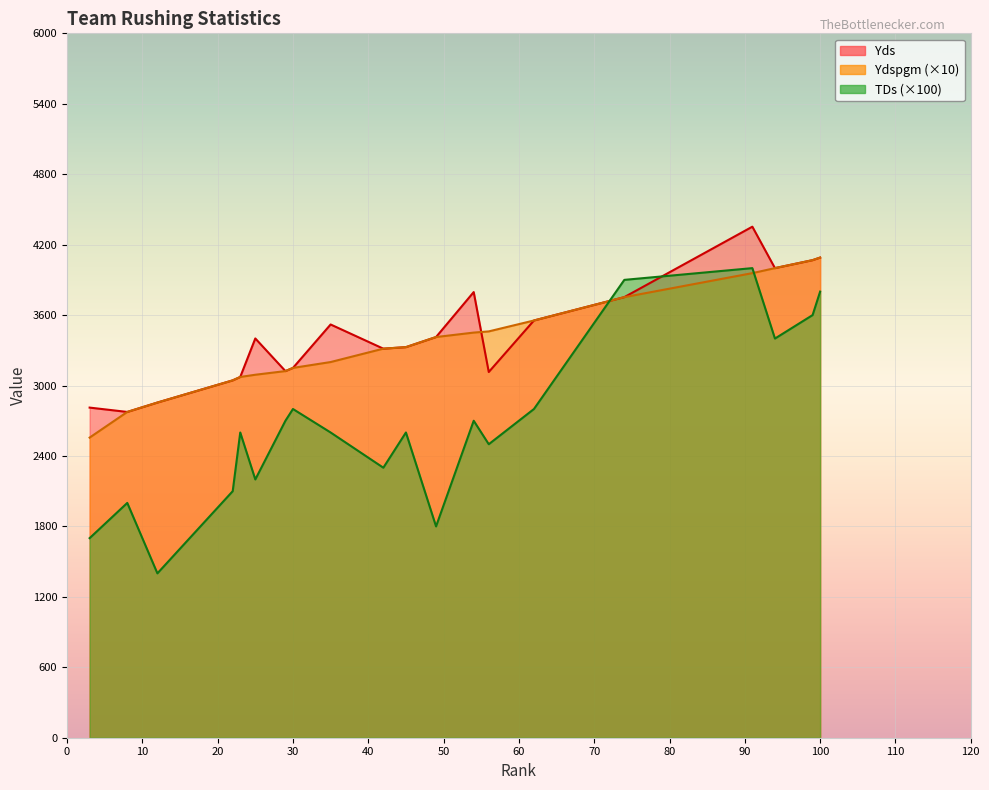

How many times do TDs (×100) and Yds cross each other?

2